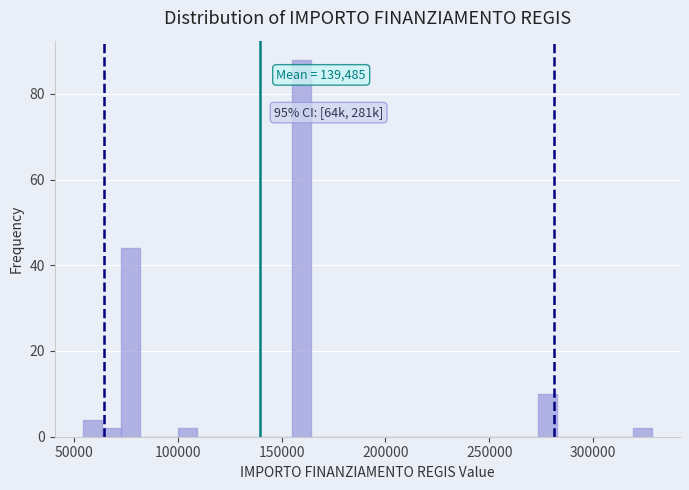

Around what value on the x-axis is the tallest bar? Give the approximate position of its centre, as read against the axis.

160000